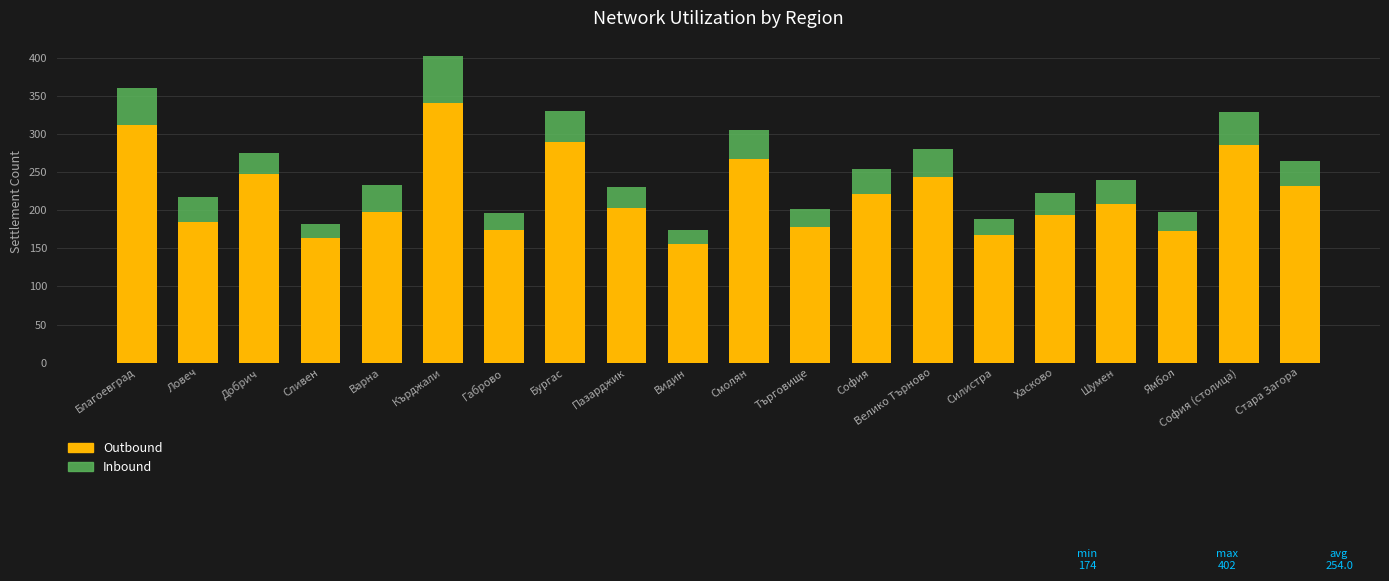

True or false: Outbound has a value of 406 at Смолян.

False